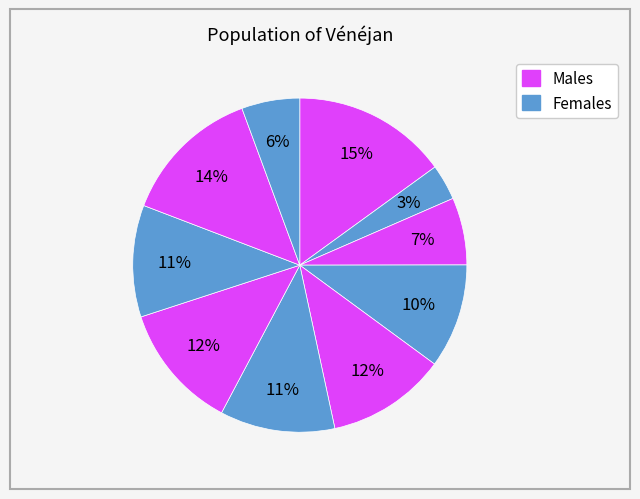

How many segments does this pie chart have?

10